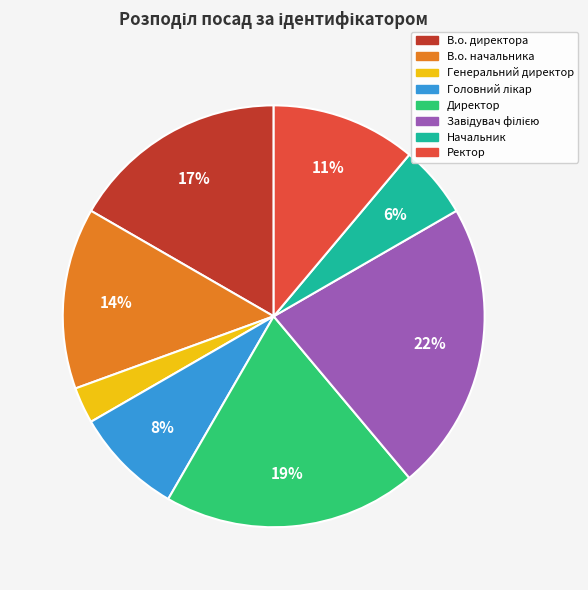

The В.о. директора slice represents 17% of the pie. True or false?

True